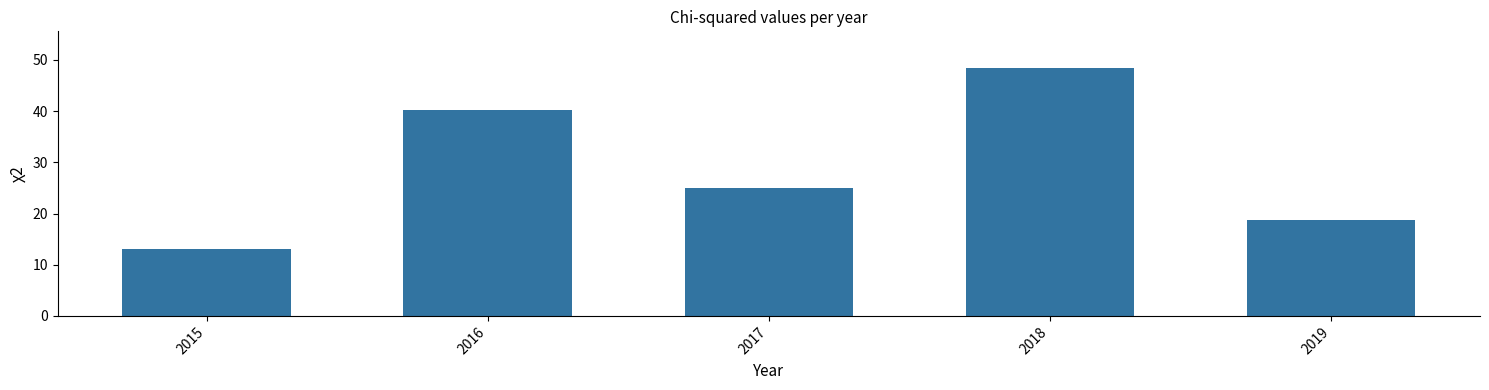

At which label does the data first exceed 25?

2016